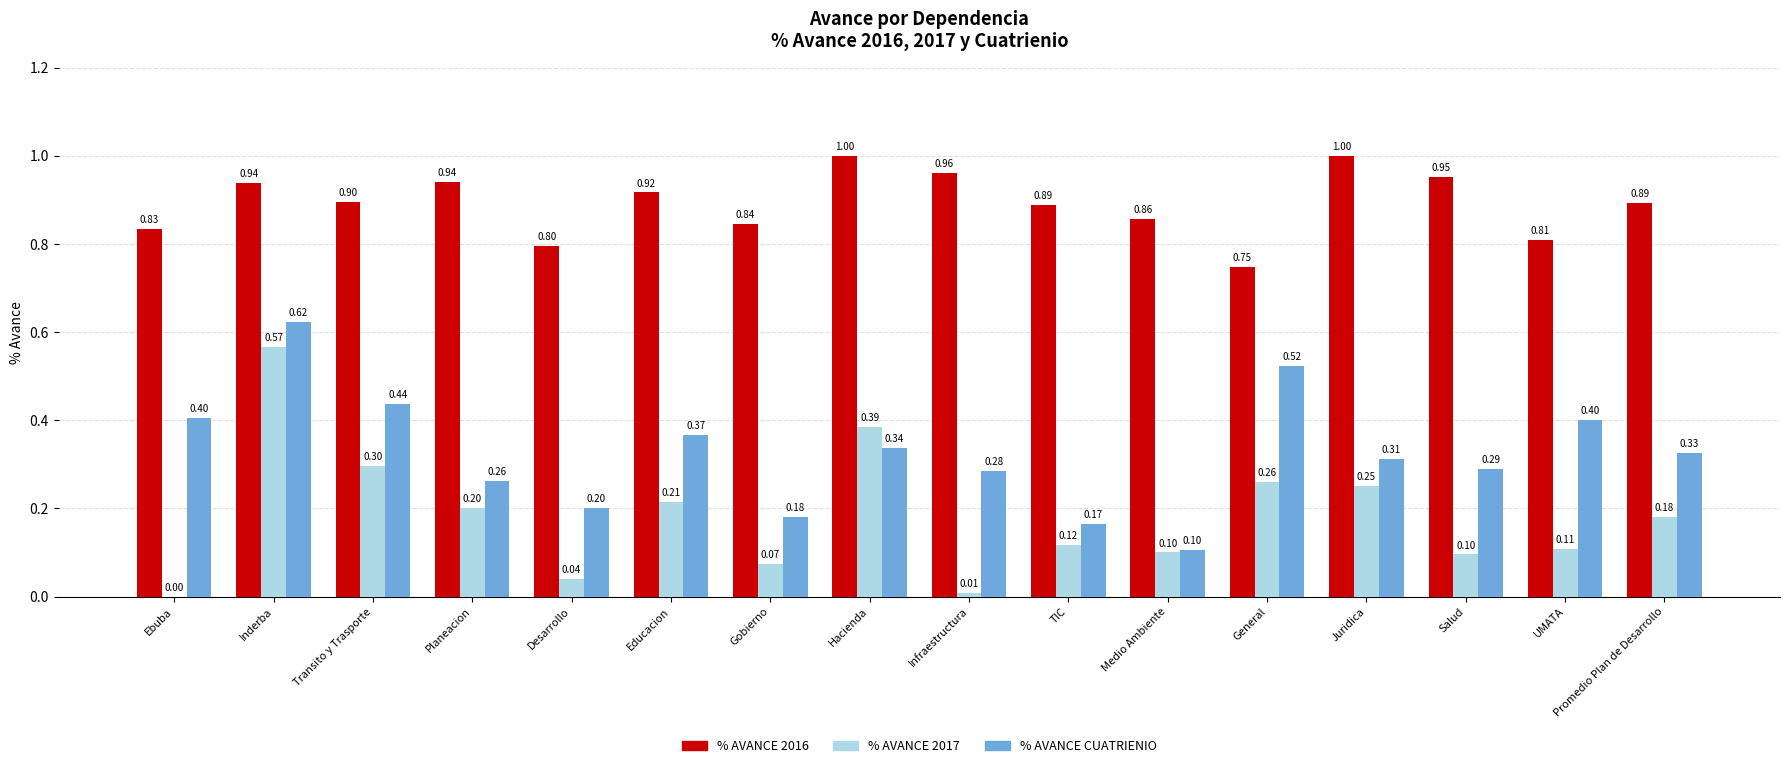

Are the bars grouped side by side (vs. stacked)?

Yes